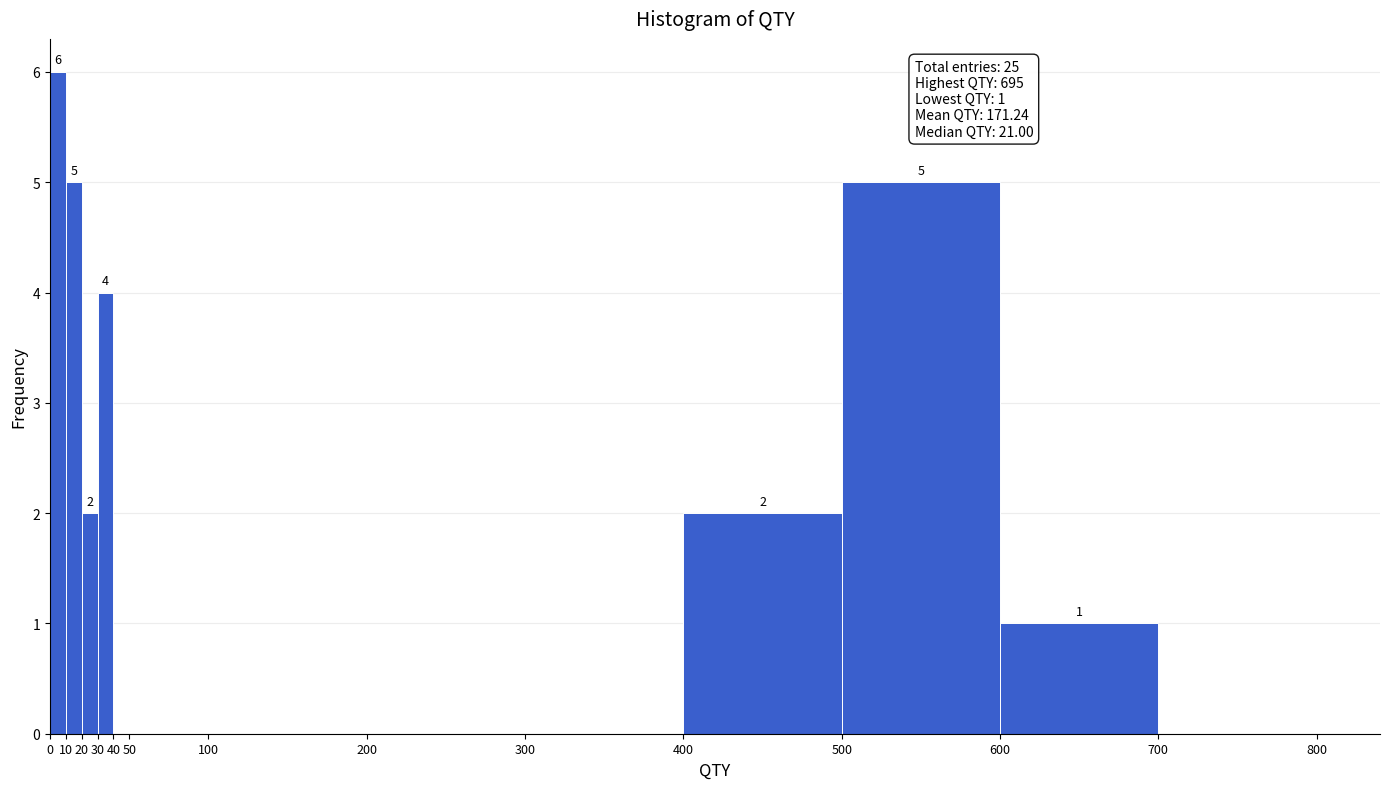

Which range on the x-axis has the tallest bar?

0 to 10